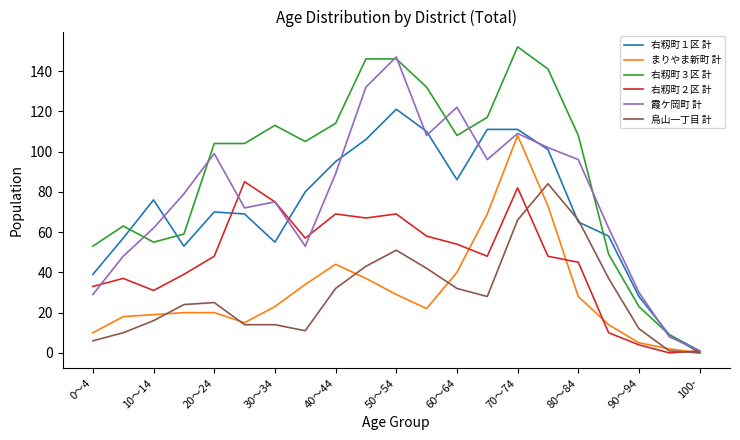

Which series has the largest range (max minus min)?

右籾町３区 計